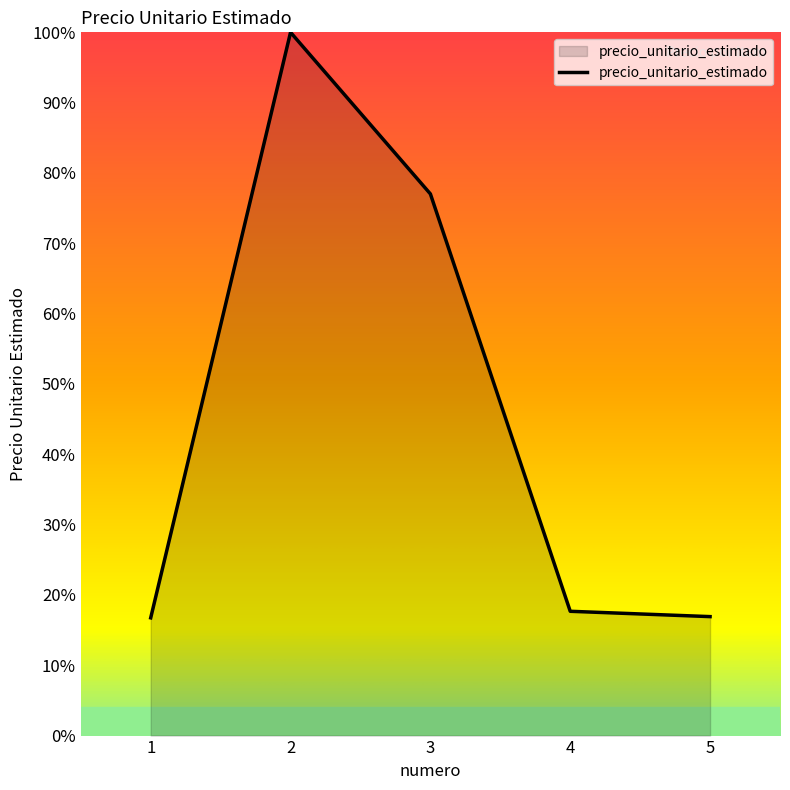

How many lines are shown in the chart?

1